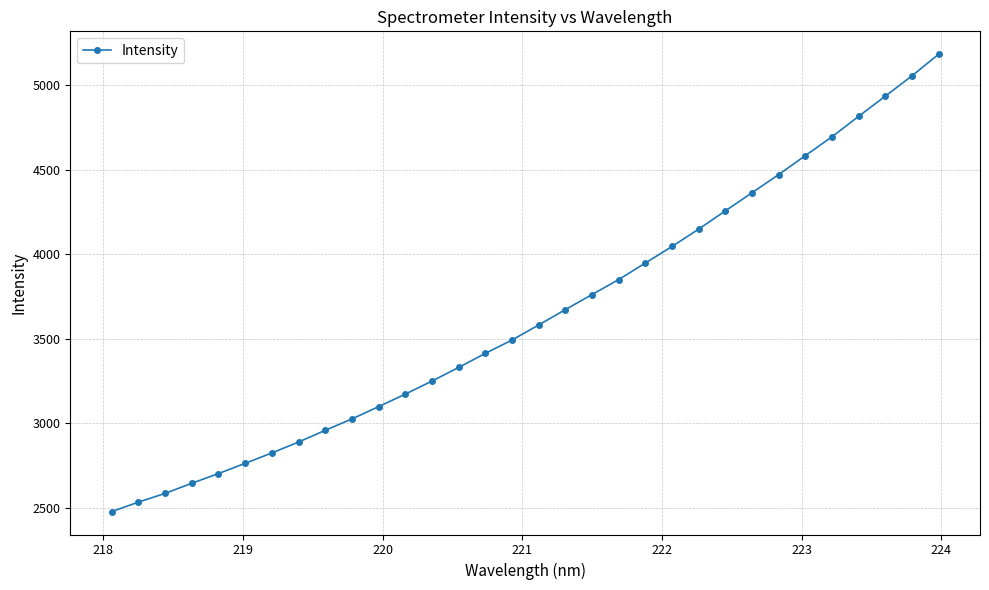

How many data points does each series have?

32